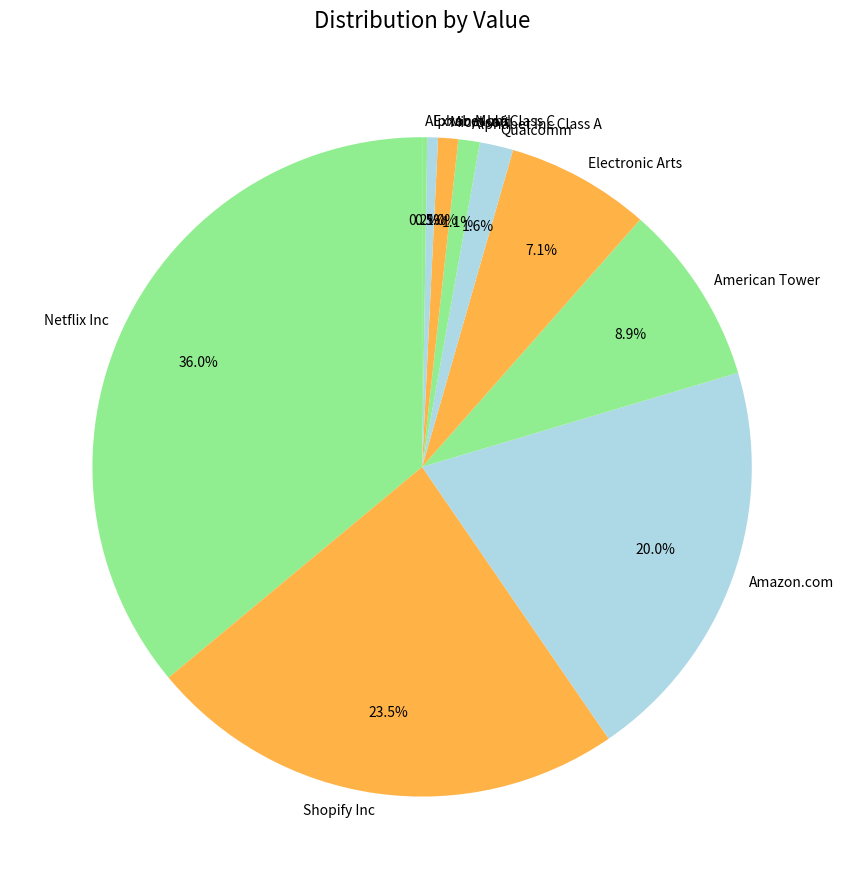

Which has a higher value, Amazon.com or Alphabet Inc Class A?

Amazon.com